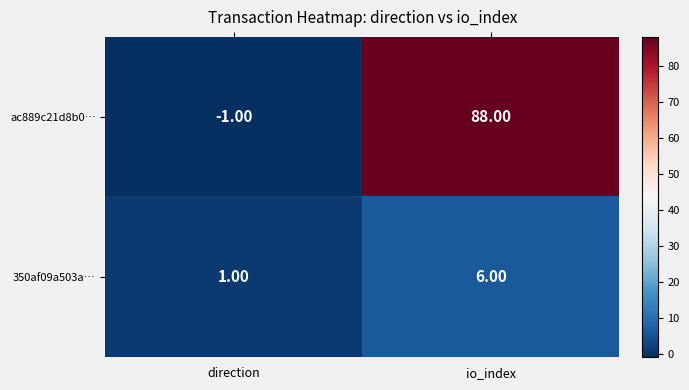

At which category is the sum across all series the highest?

io_index